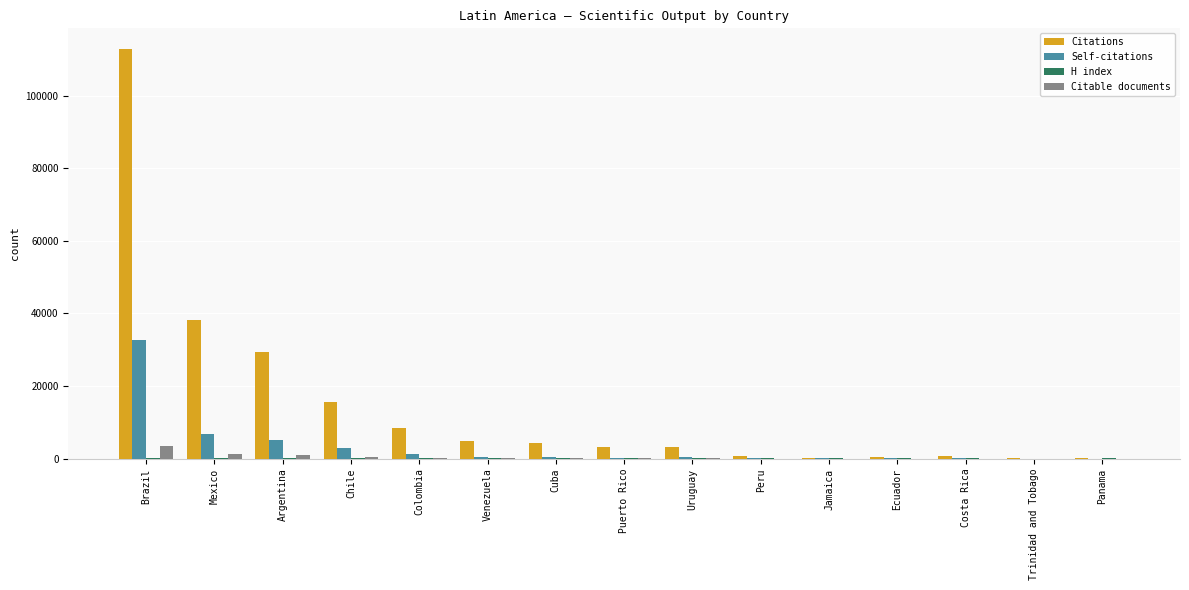

The value of Citations at Cuba is 4264. True or false?

True